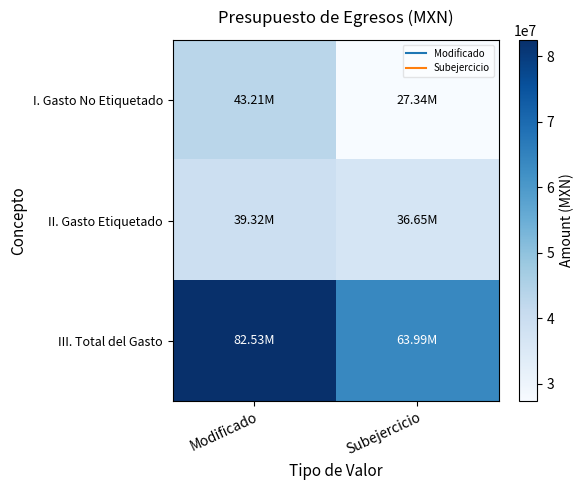

How many series are shown in this chart?

3